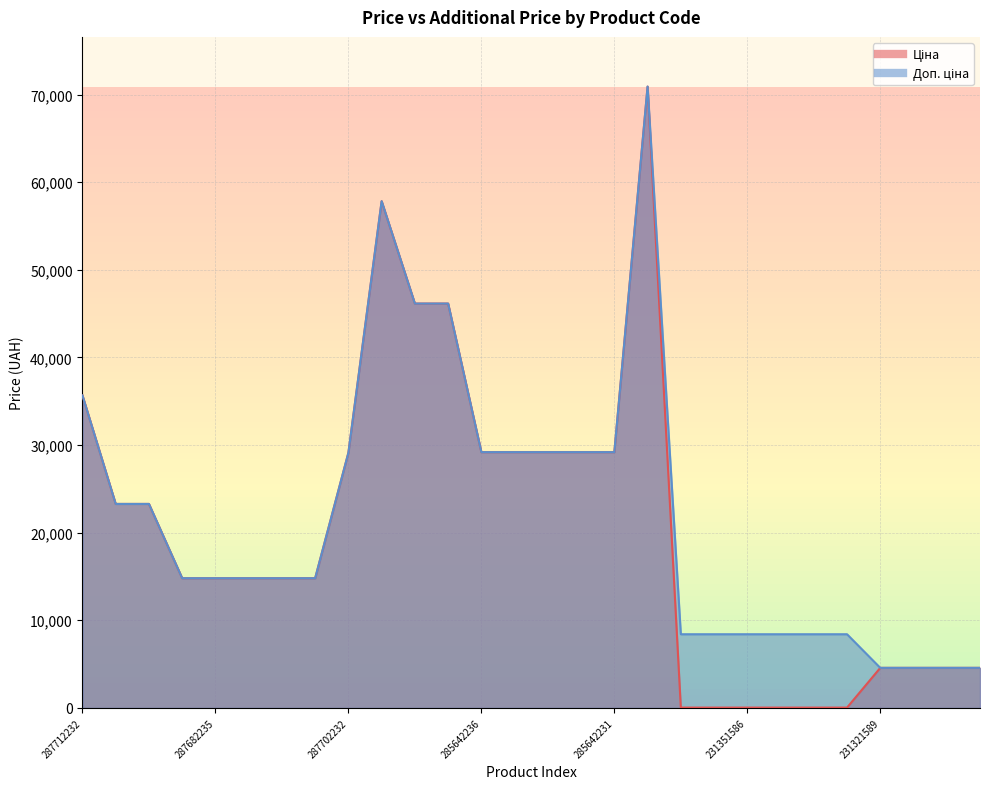

Does the chart have visible grid lines?

Yes